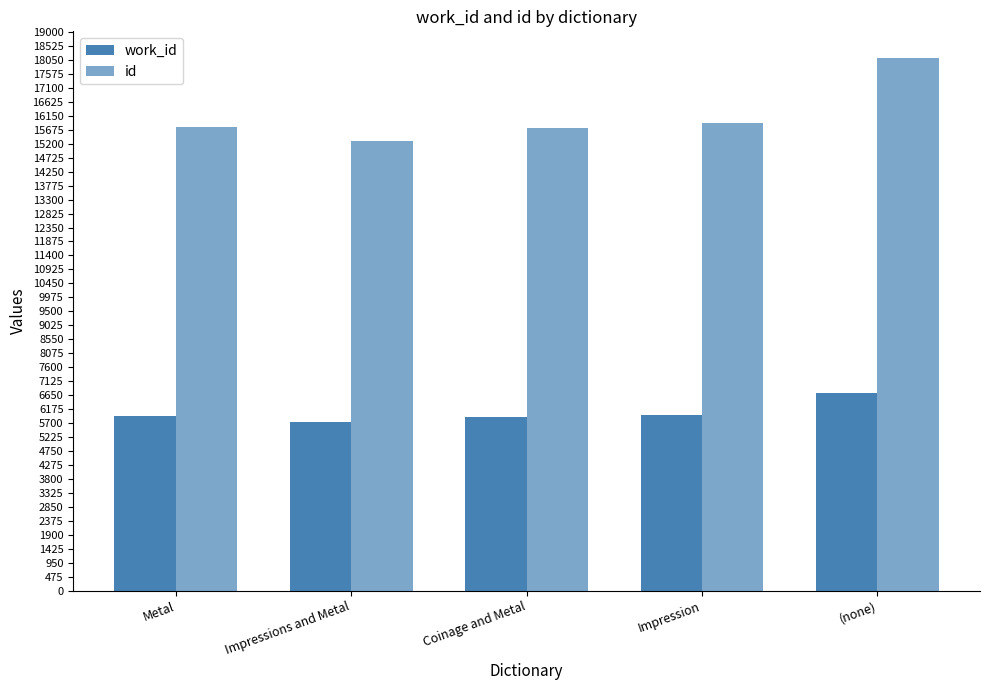

What is the highest value of the id series?

18115.0